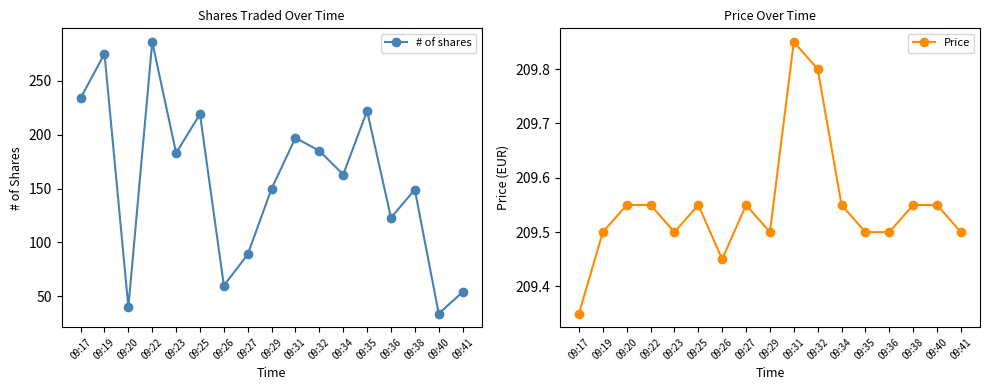

Which category has the highest value in the # of shares series?

09:22